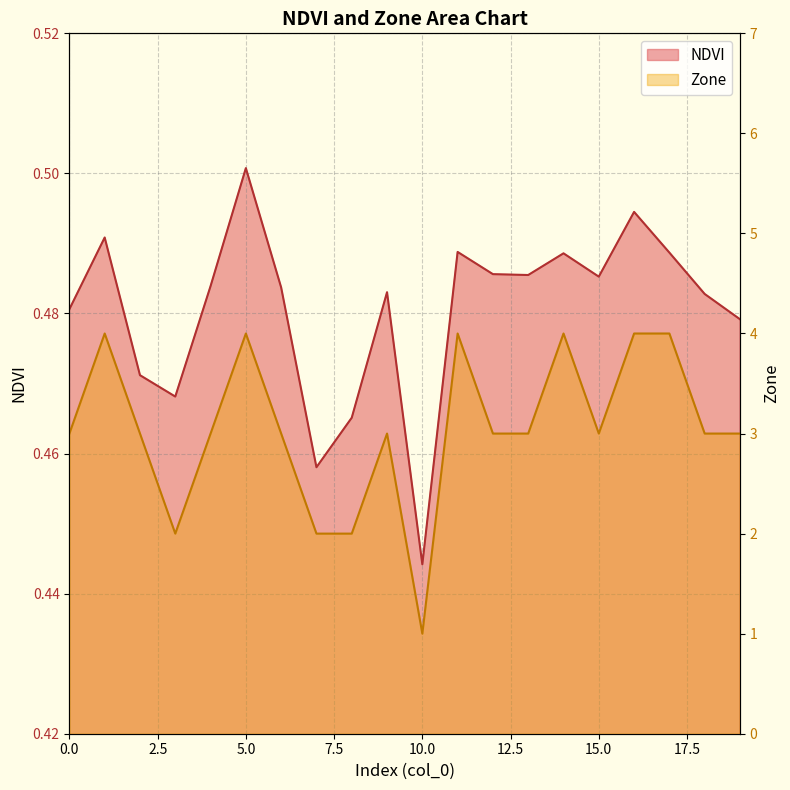

True or false: NDVI and Zone intersect in this chart.

False